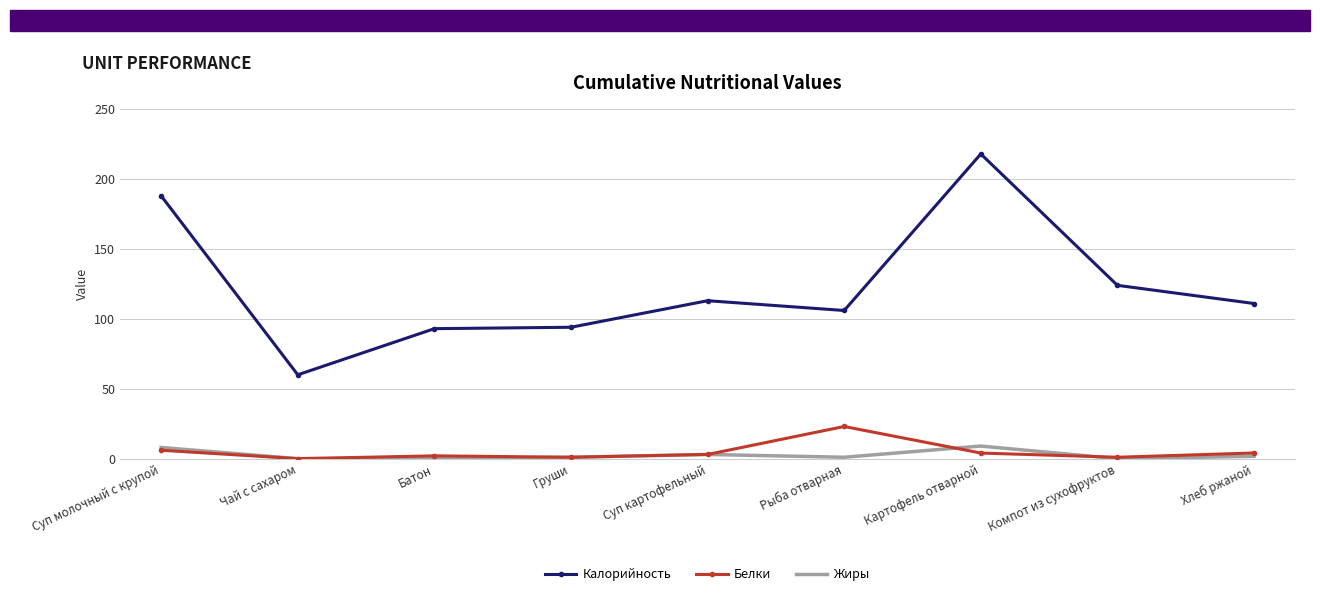

What are all the series names shown in the legend?

Калорийность, Белки, Жиры